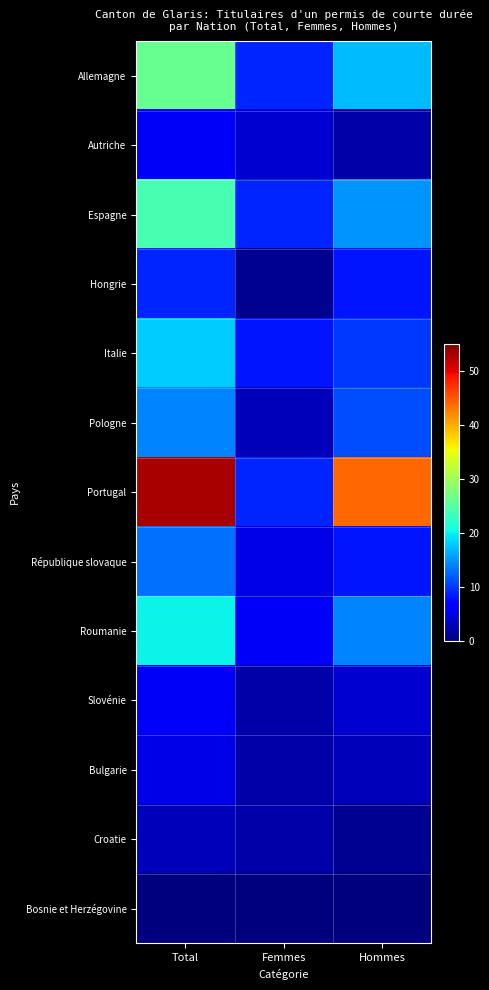

Reading left to right, transcribe all the data shown in this chart.

Allemagne: Total=26	Femmes=9	Hommes=17
Autriche: Total=6	Femmes=4	Hommes=2
Espagne: Total=24	Femmes=9	Hommes=15
Hongrie: Total=9	Femmes=1	Hommes=8
Italie: Total=18	Femmes=8	Hommes=10
Pologne: Total=14	Femmes=3	Hommes=11
Portugal: Total=53	Femmes=9	Hommes=44
République slovaque: Total=13	Femmes=5	Hommes=8
Roumanie: Total=20	Femmes=6	Hommes=14
Slovénie: Total=6	Femmes=2	Hommes=4
Bulgarie: Total=5	Femmes=2	Hommes=3
Croatie: Total=3	Femmes=2	Hommes=1
Bosnie et Herzégovine: Total=0	Femmes=0	Hommes=0